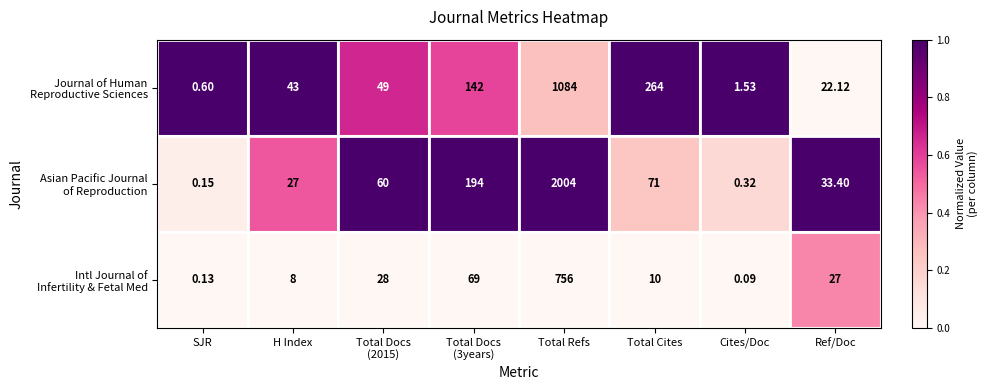

Which label corresponds to the largest value in the chart?

Total Refs